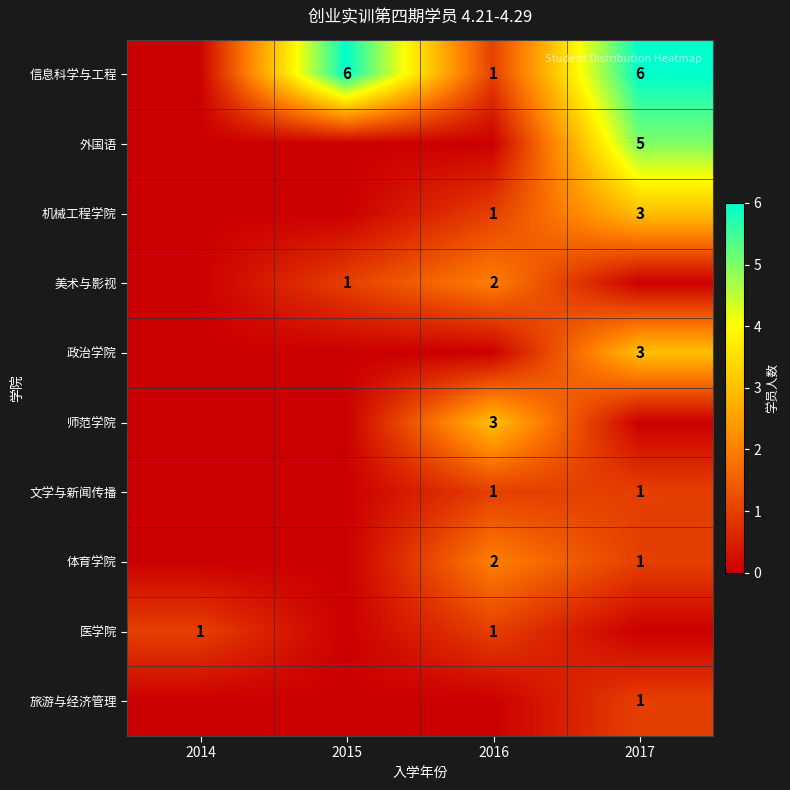

The value of 政治学院 at 2017 is 5. True or false?

False